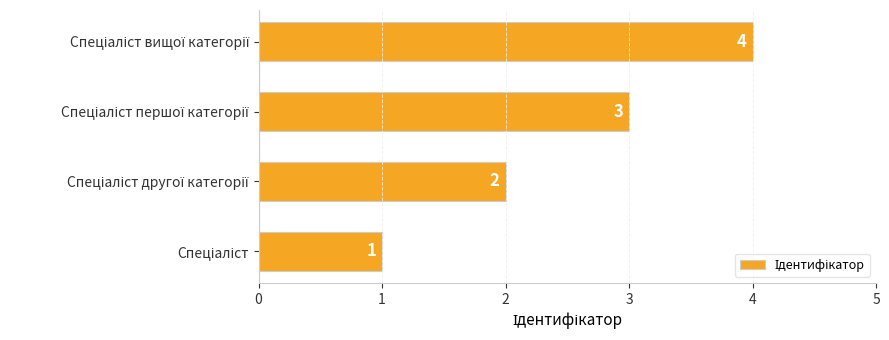

What is the sum of all values?

10